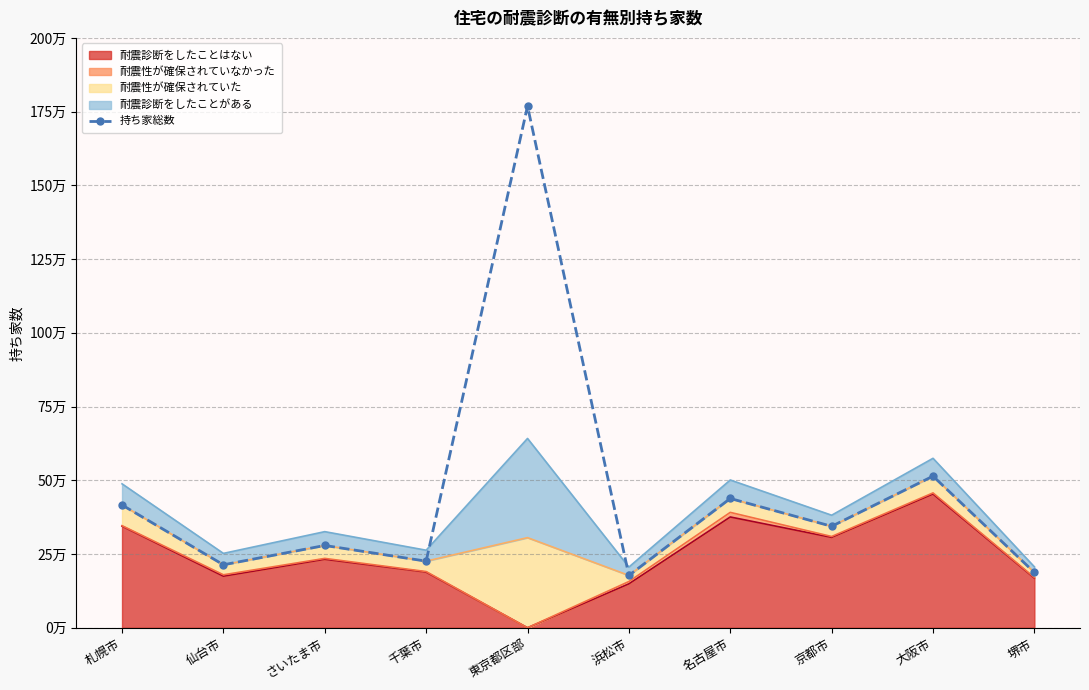

What is the average value?

456484